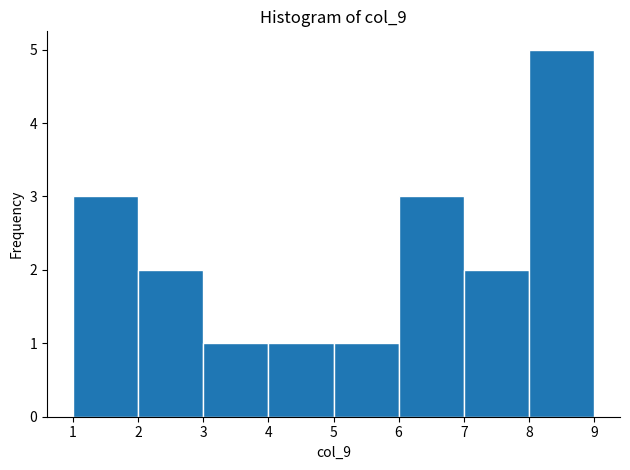

Which range on the x-axis has the tallest bar?

8 to 9